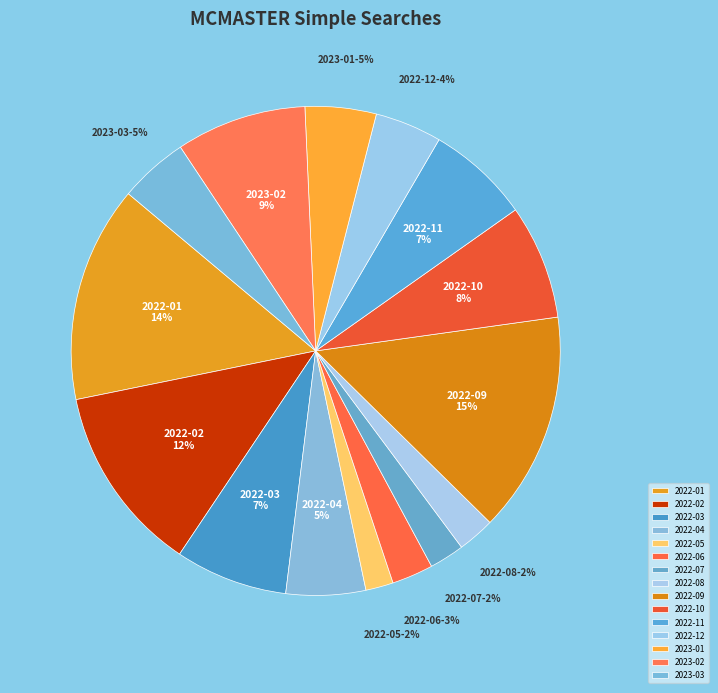

Combined, do 2022-03 and 2022-04 account for over 50%?

No